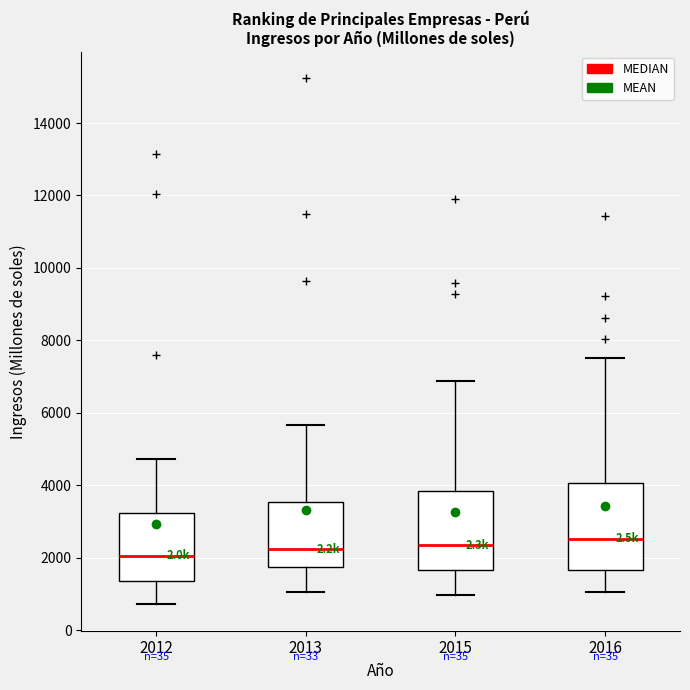

Reading left to right, transcribe this box plot: for each box, give where its median line is, the range the box spans, and where its two whiskers end, as read against the y-axis. The values are not printed on the chart, so give them approximately, as read against the axis.

2012: median 2000, box 1400 to 3200, whiskers 800 to 4800
2013: median 2200, box 1800 to 3600, whiskers 1000 to 5600
2015: median 2400, box 1600 to 3800, whiskers 1000 to 6800
2016: median 2600, box 1600 to 4000, whiskers 1000 to 7600